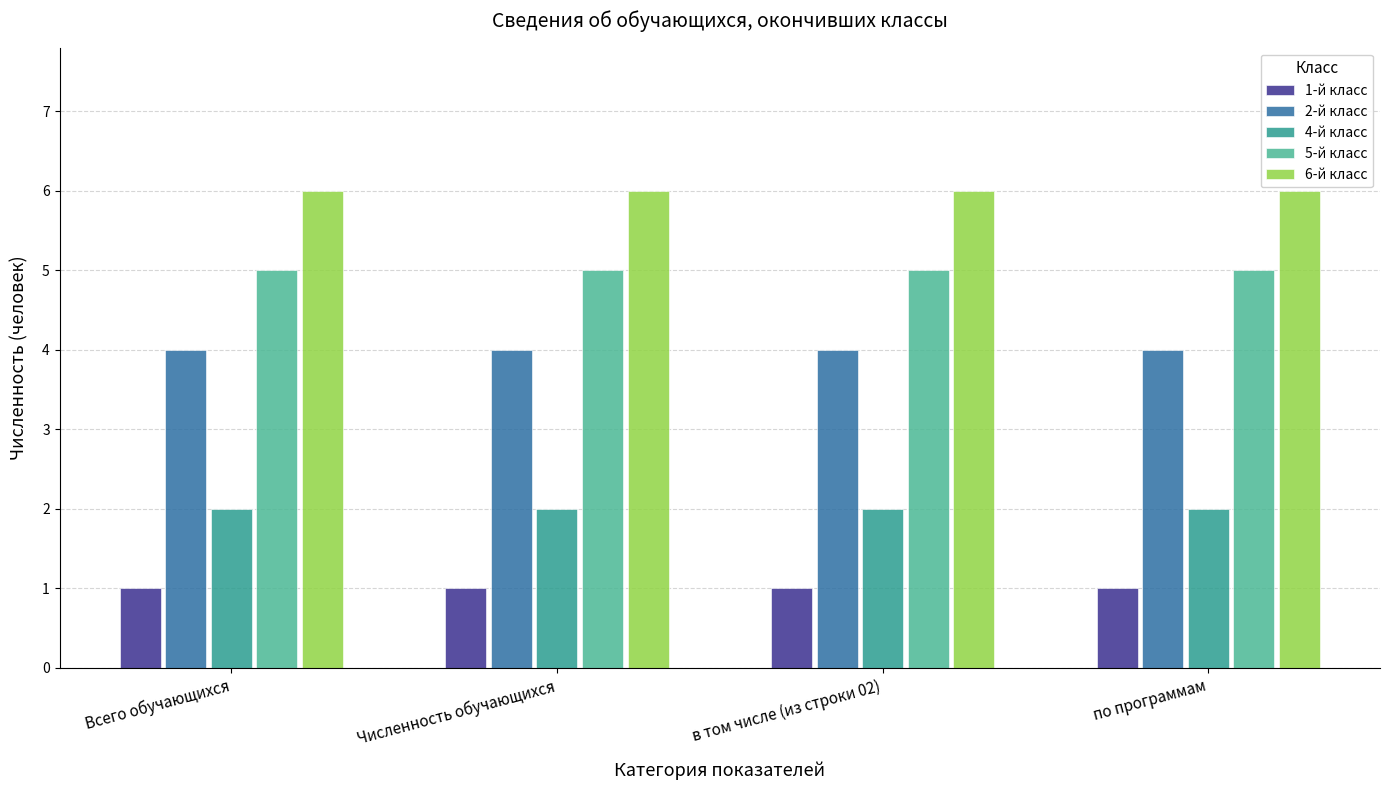

What value does the 6-й класс series have at Всего обучающихся?

6